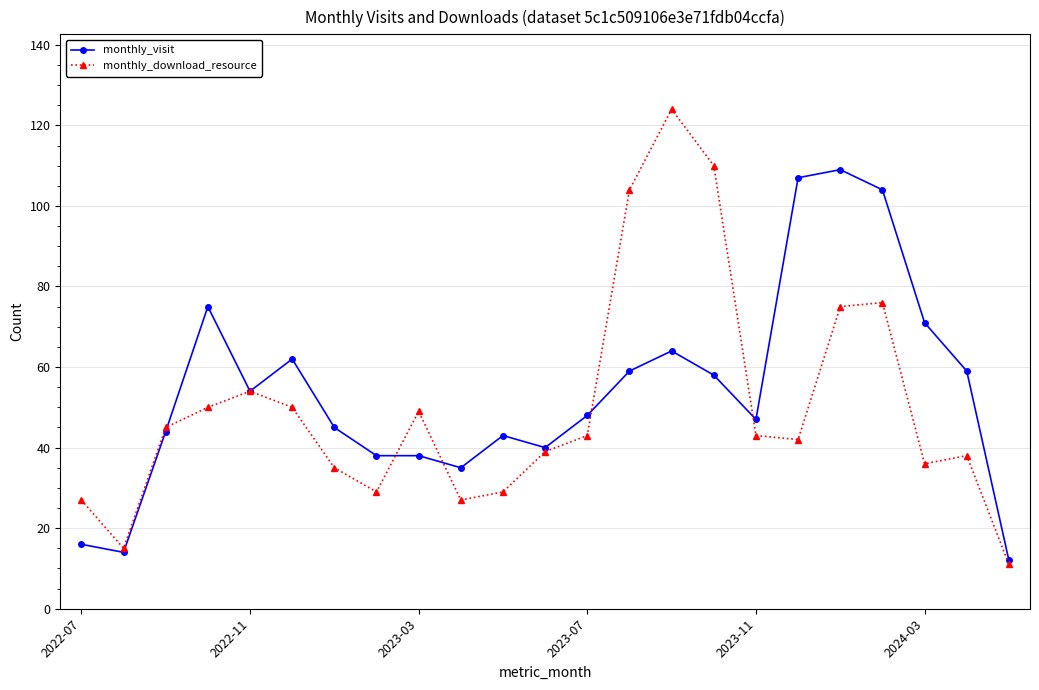

In monthly_download_resource, how many points are higher than both neighbors (excluding endpoints)?

5